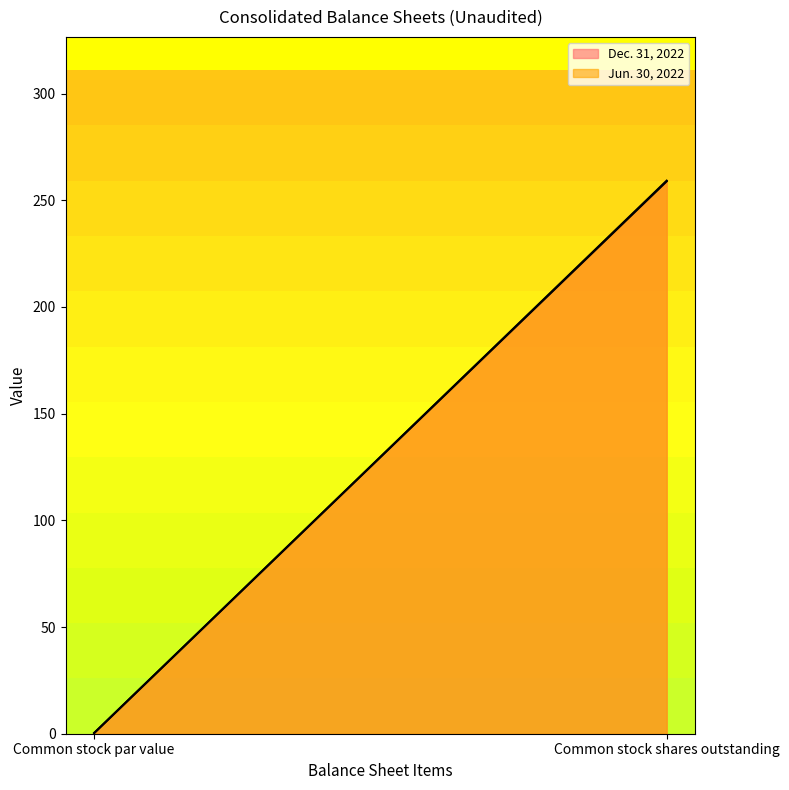

Is the value of Dec. 31, 2022 at Common stock shares outstanding greater than the value of Jun. 30, 2022 at Common stock par value?

Yes